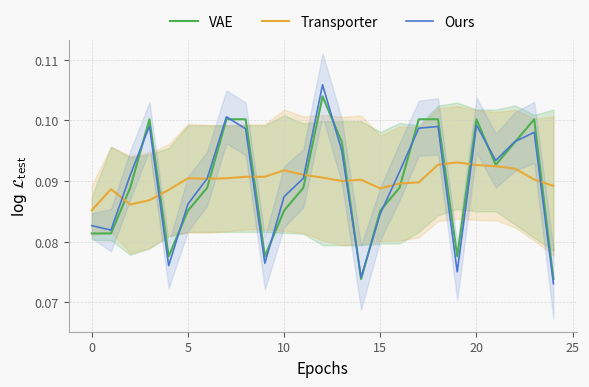

How many data points does each series have?

25